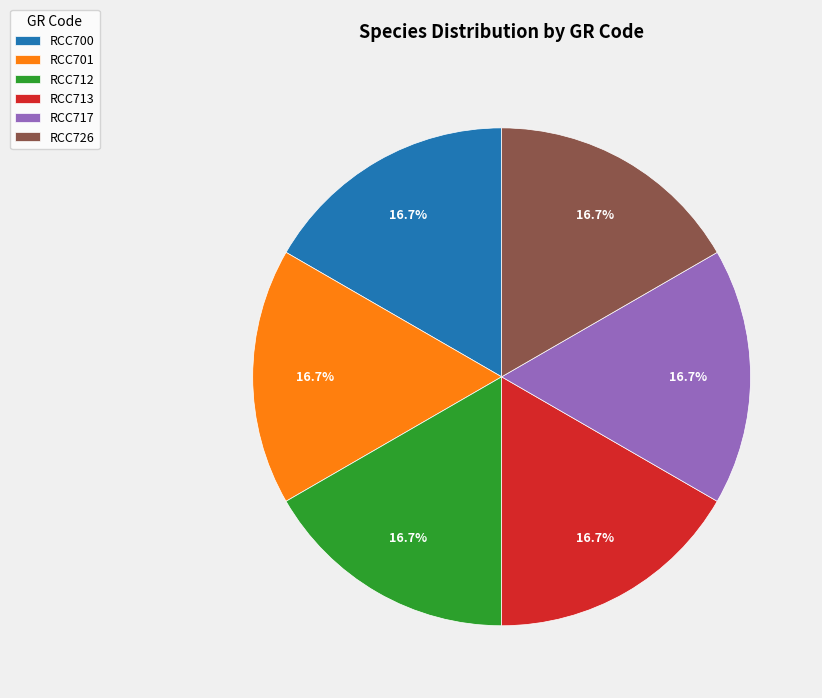

To the nearest percent, what portion does RCC701 represent?

17%